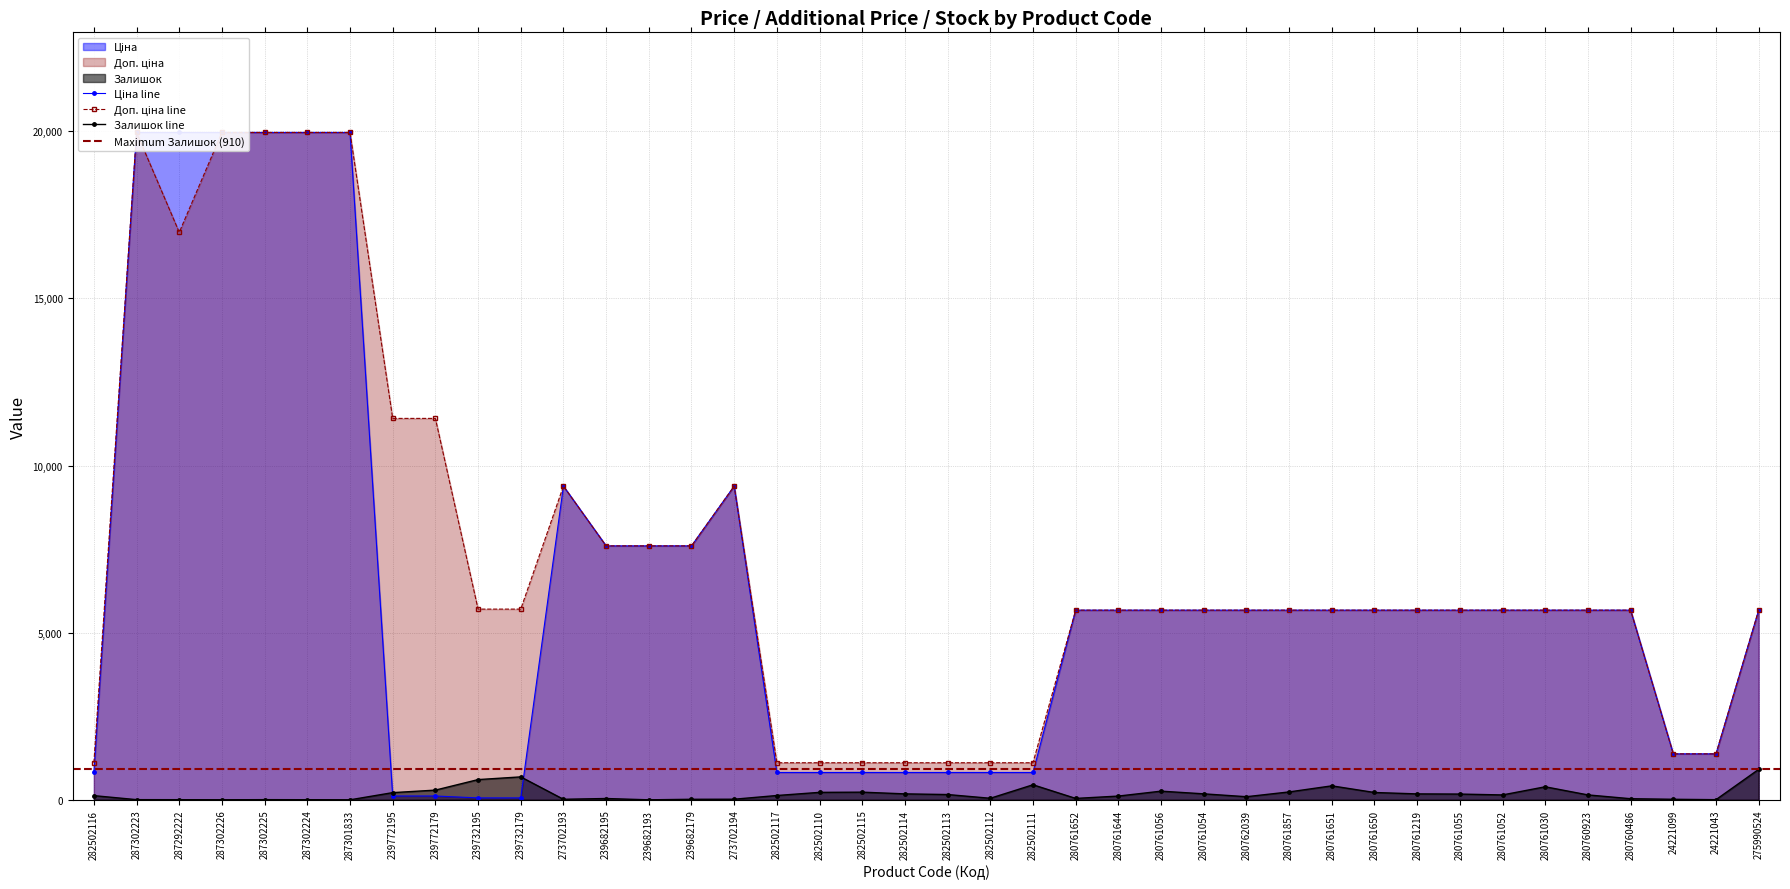

Between 280761219 and 280760923, which series saw the biggest shift?

Залишок